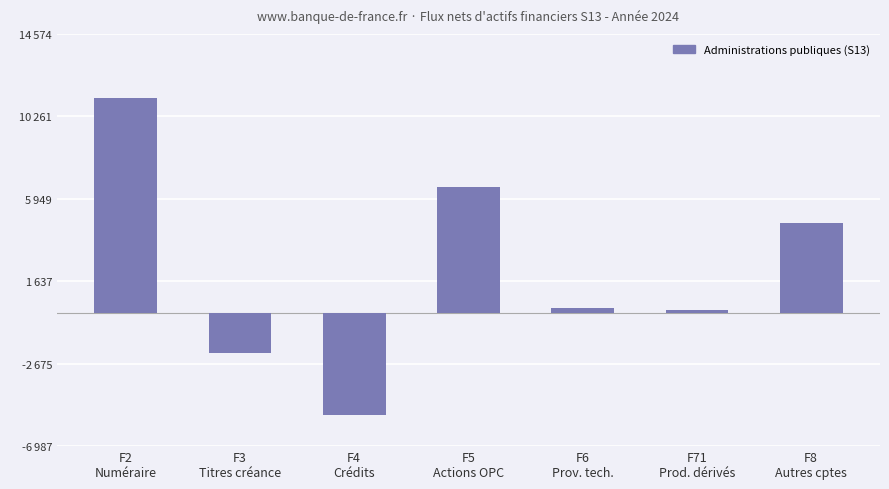

Are the bars horizontal?

No